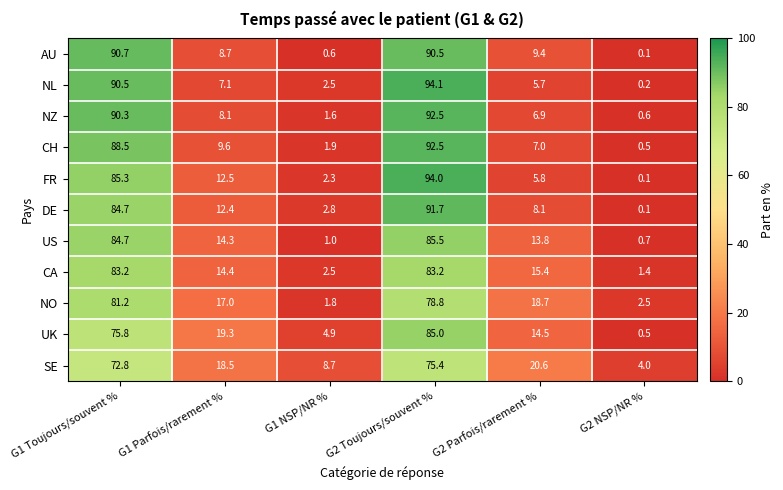

True or false: CA has a value of 23.8 at G2 Parfois/rarement %.

False